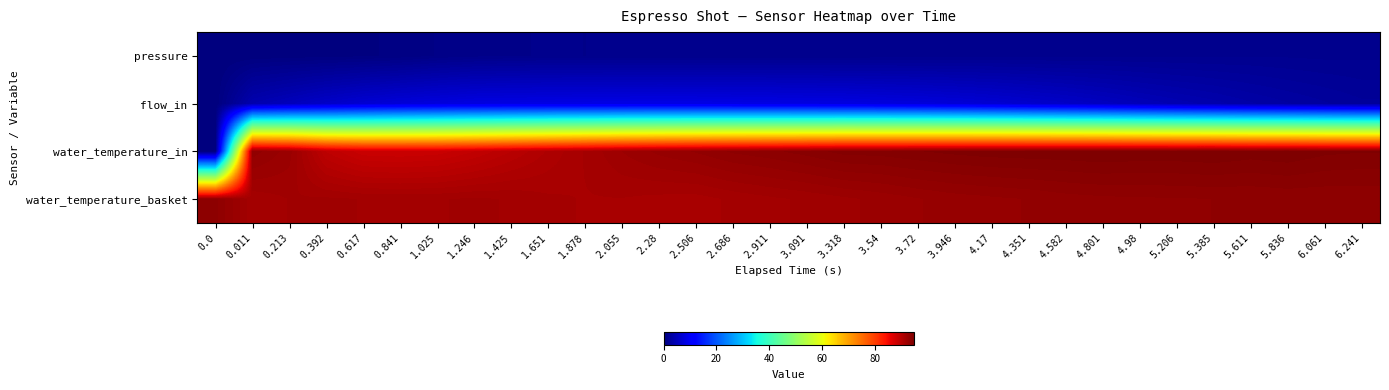

Rank the series at 2.686 from highest to lowest value.

water_temperature_in, water_temperature_basket, flow_in, pressure